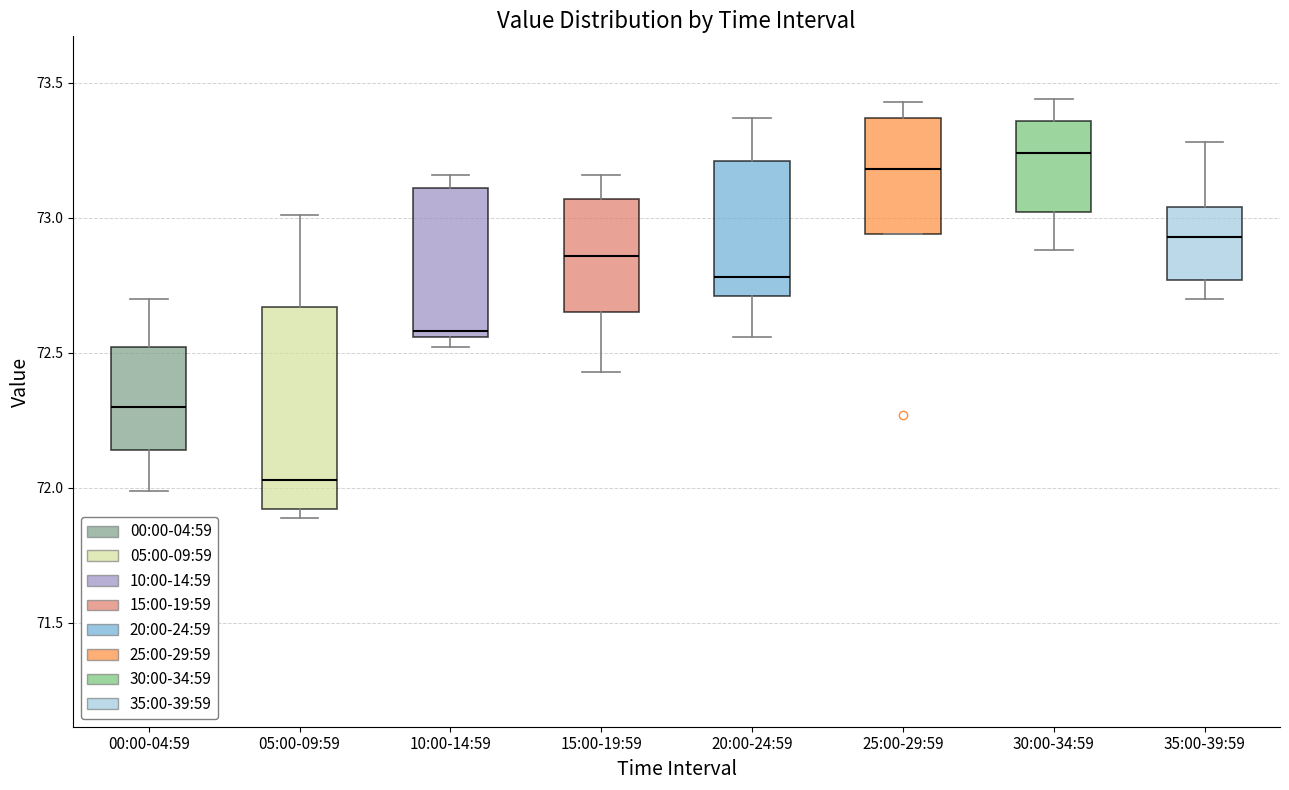

Reading left to right, transcribe this box plot: for each box, give where its median line is, the range the box spans, and where its two whiskers end, as read against the y-axis. The values are not printed on the chart, so give them approximately, as read against the axis.

00:00-04:59: median 72.30, box 72.15 to 72.50, whiskers 72.00 to 72.70
05:00-09:59: median 72.05, box 71.90 to 72.65, whiskers 71.90 (just below the box's lower edge) to 73.00
10:00-14:59: median 72.60, box 72.55 to 73.10, whiskers 72.50 to 73.15
15:00-19:59: median 72.85, box 72.65 to 73.05, whiskers 72.45 to 73.15
20:00-24:59: median 72.80, box 72.70 to 73.20, whiskers 72.55 to 73.35
25:00-29:59: median 73.20, box 72.95 to 73.35, whiskers 72.95 to 73.45
30:00-34:59: median 73.25, box 73.00 to 73.35, whiskers 72.90 to 73.45
35:00-39:59: median 72.95, box 72.75 to 73.05, whiskers 72.70 to 73.30